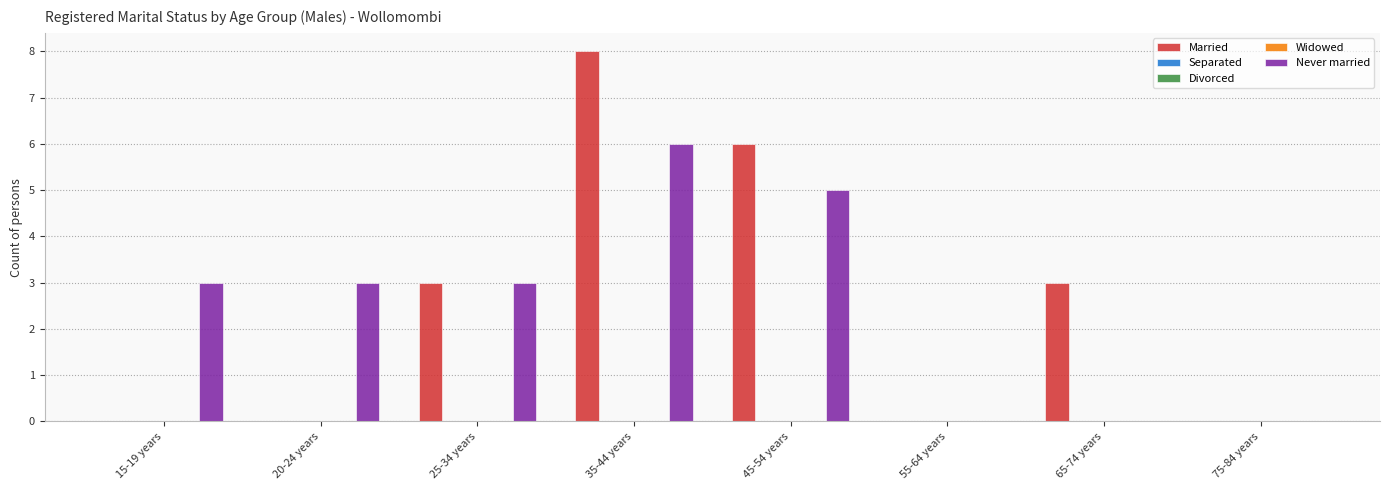

How many bars are there in total?

40